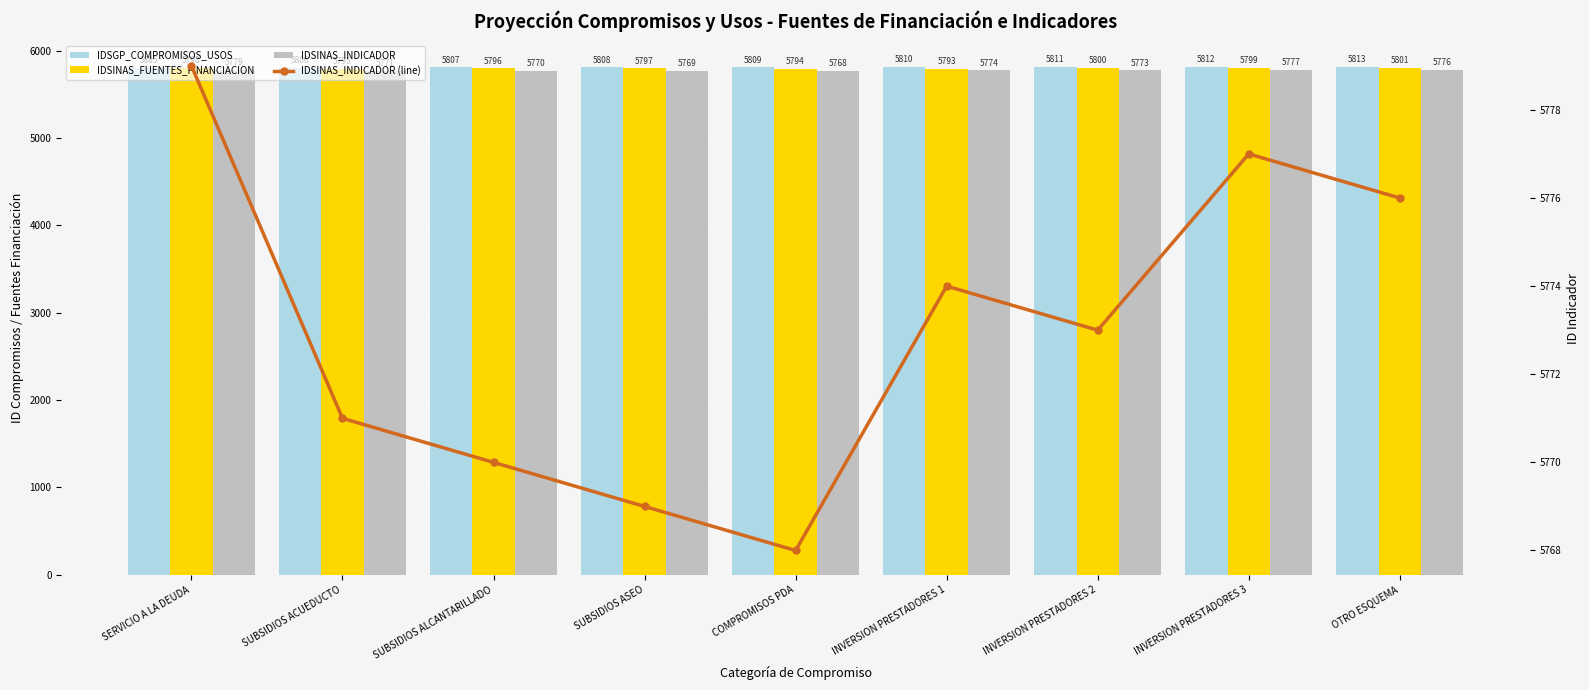

Reading right to left, list all the values displayed in this chart.

IDSGP_COMPROMISOS_USOS: OTRO ESQUEMA=5813	INVERSION PRESTADORES 3=5812	INVERSION PRESTADORES 2=5811	INVERSION PRESTADORES 1=5810	COMPROMISOS PDA=5809	SUBSIDIOS ASEO=5808	SUBSIDIOS ALCANTARILLADO=5807	SUBSIDIOS ACUEDUCTO=5806	SERVICIO A LA DEUDA=5805
IDSINAS_FUENTES_FINANCIACION: OTRO ESQUEMA=5801	INVERSION PRESTADORES 3=5799	INVERSION PRESTADORES 2=5800	INVERSION PRESTADORES 1=5793	COMPROMISOS PDA=5794	SUBSIDIOS ASEO=5797	SUBSIDIOS ALCANTARILLADO=5796	SUBSIDIOS ACUEDUCTO=5795	SERVICIO A LA DEUDA=5798
IDSINAS_INDICADOR: OTRO ESQUEMA=5776	INVERSION PRESTADORES 3=5777	INVERSION PRESTADORES 2=5773	INVERSION PRESTADORES 1=5774	COMPROMISOS PDA=5768	SUBSIDIOS ASEO=5769	SUBSIDIOS ALCANTARILLADO=5770	SUBSIDIOS ACUEDUCTO=5771	SERVICIO A LA DEUDA=5779
IDSINAS_INDICADOR (line): OTRO ESQUEMA=5776	INVERSION PRESTADORES 3=5777	INVERSION PRESTADORES 2=5773	INVERSION PRESTADORES 1=5774	COMPROMISOS PDA=5768	SUBSIDIOS ASEO=5769	SUBSIDIOS ALCANTARILLADO=5770	SUBSIDIOS ACUEDUCTO=5771	SERVICIO A LA DEUDA=5779